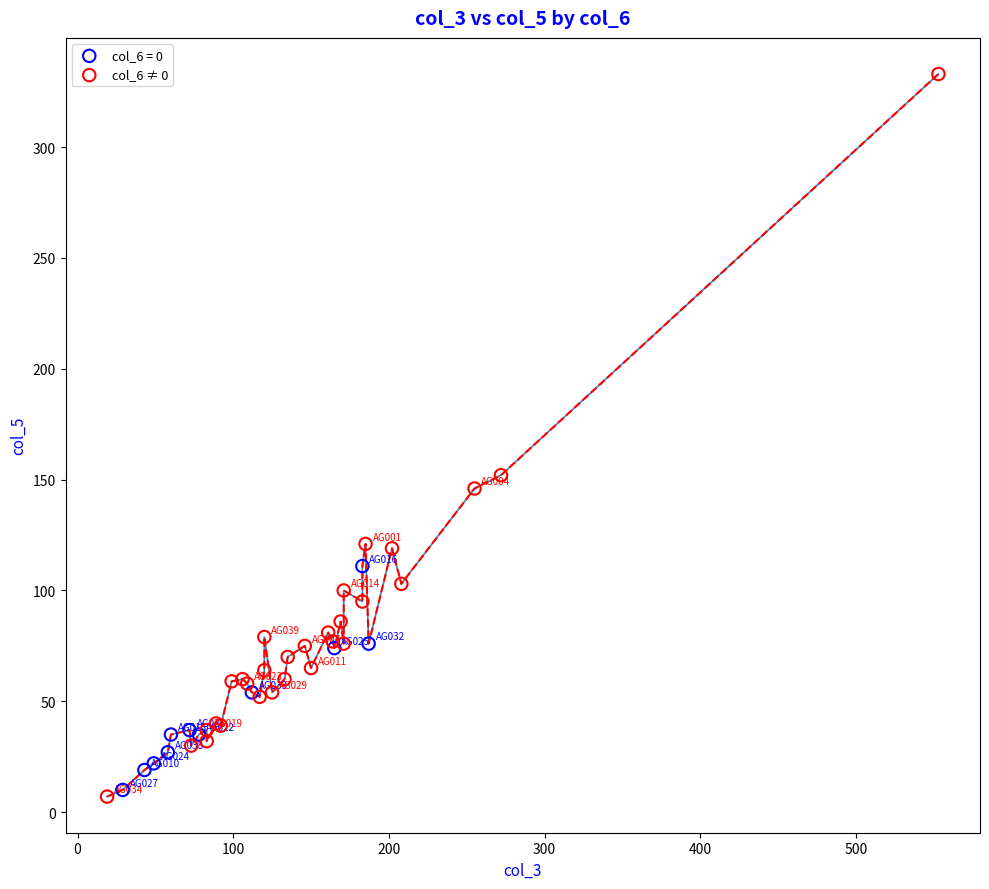

Which series has the widest spread of Y values?

col_6 ≠ 0